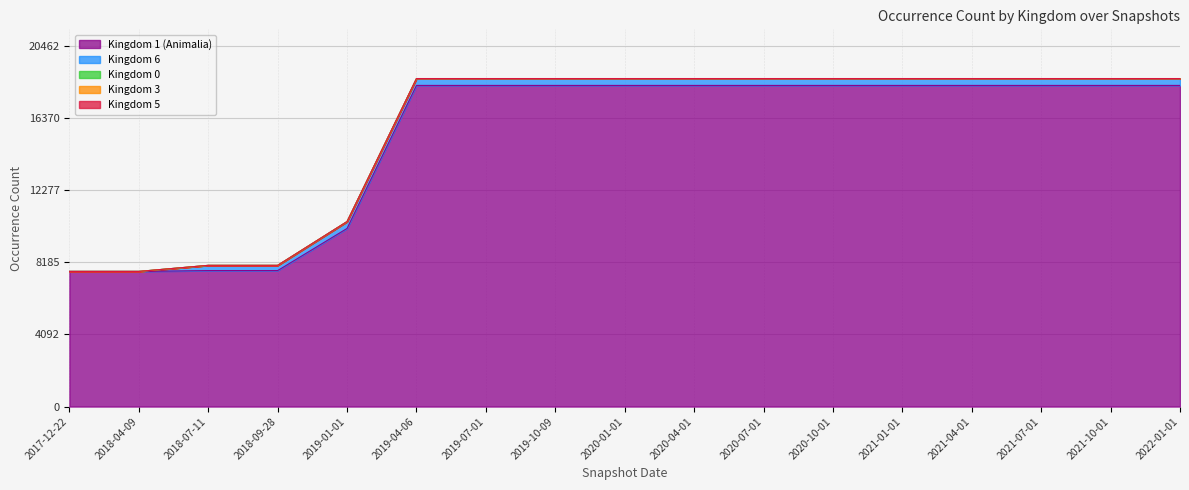

Reading left to right, transcribe all the data shown in this chart.

Kingdom 1 (Animalia): 7664	7664	7711	7711	10101	18212	18212	18212	18212	18212	18212	18212	18212	18212	18212	18212	18212
Kingdom 6: 0	0	295	295	387	387	387	387	387	387	387	387	387	387	387	387	387
Kingdom 0: 0	0	1	1	1	1	1	1	1	1	1	1	1	1	1	1	1
Kingdom 3: 0	0	1	1	1	1	1	1	1	1	1	1	1	1	1	1	1
Kingdom 5: 0	0	1	1	1	1	1	1	1	1	1	1	1	1	1	1	1